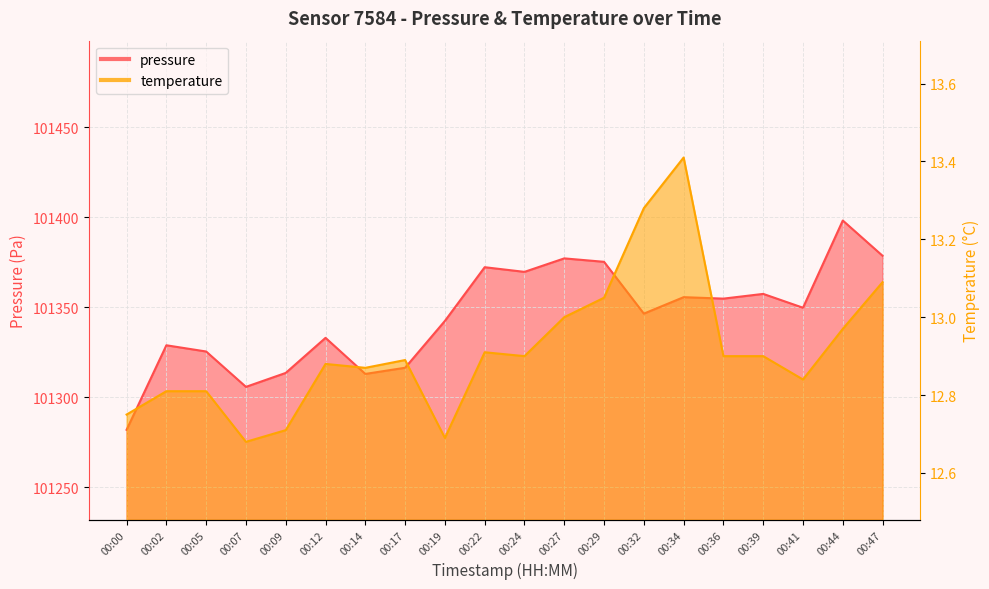

At which category does the chart reach its peak across all series?

00:44